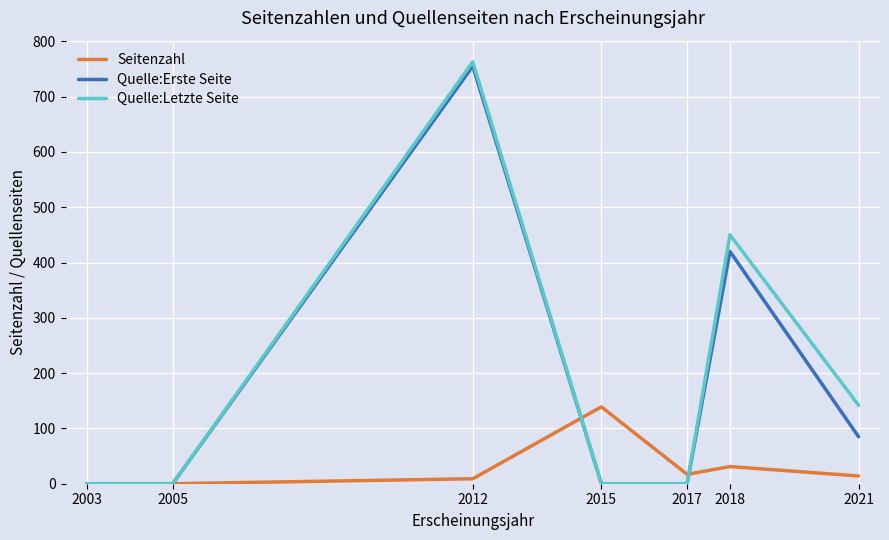

Count the number of data series in this chart.

3